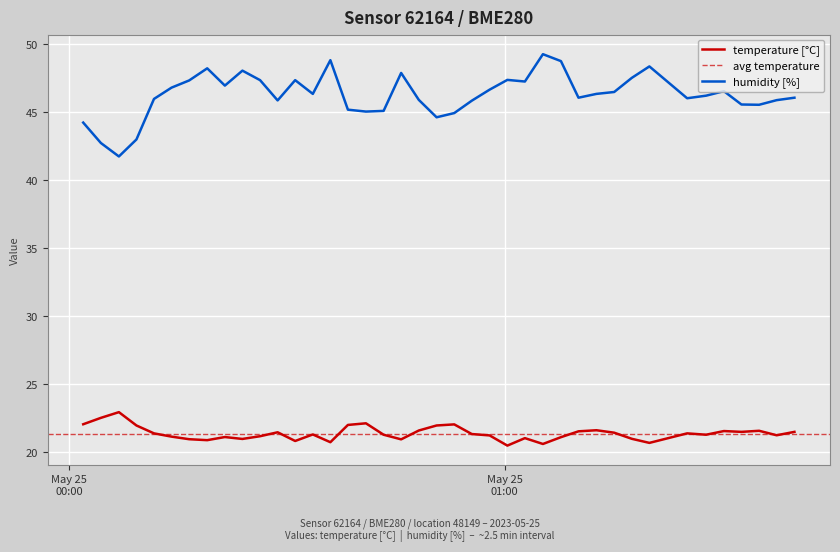

True or false: humidity [%] and temperature [°C] cross at least once.

False